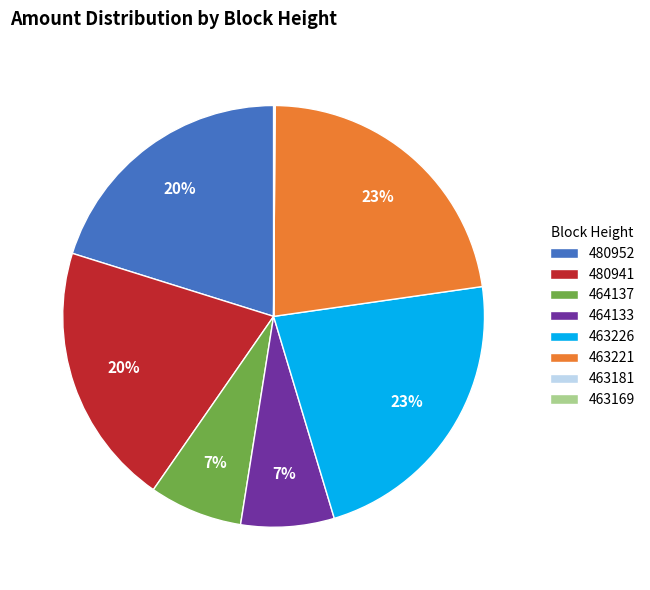

To the nearest percent, what is the difference between the largest and smallest slice percentages?

23%